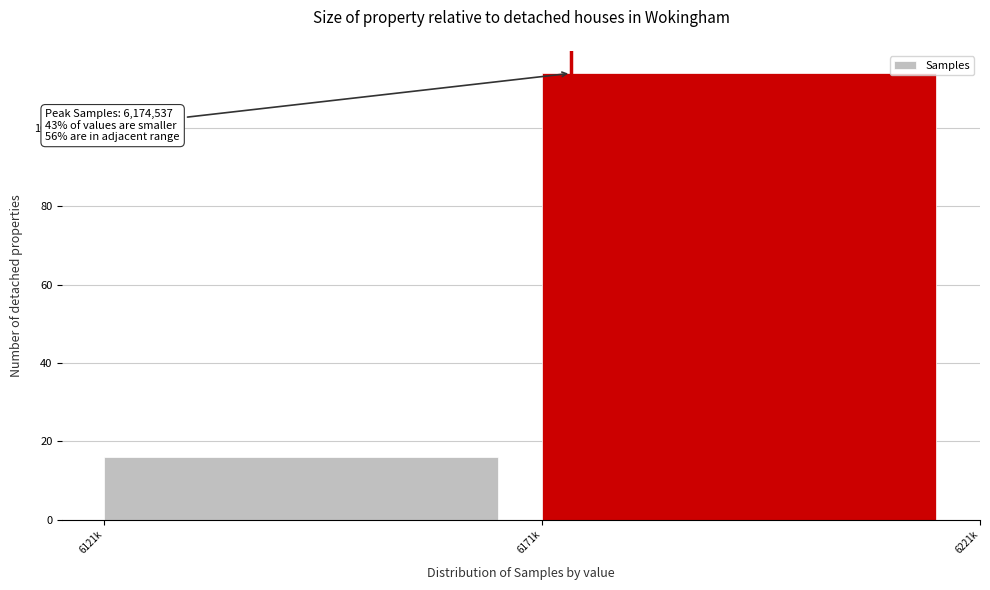

Reading right to left, extract all data points from this chart.

114	16